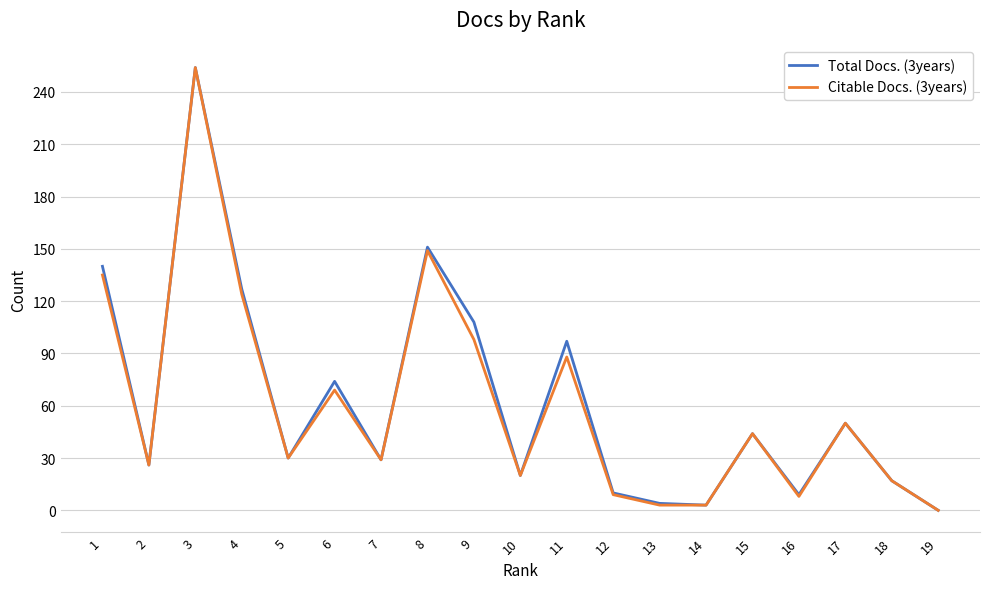

Is this an area chart (filled region under the line)?

No